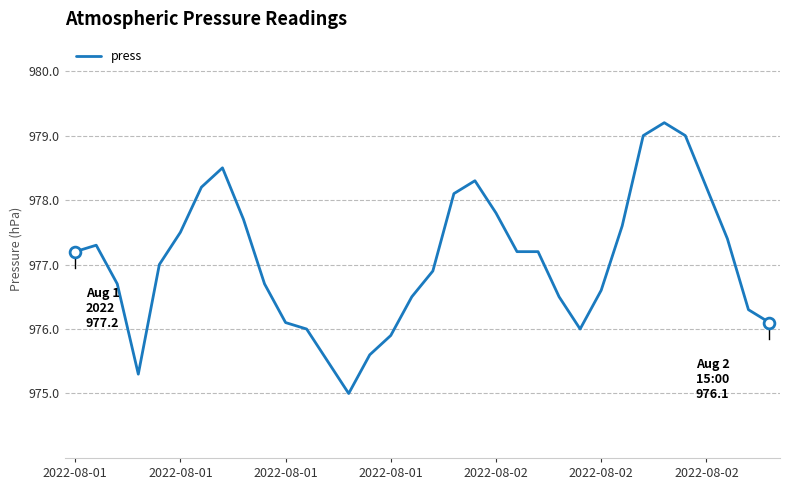

What is the minimum value shown in the chart?

975.0